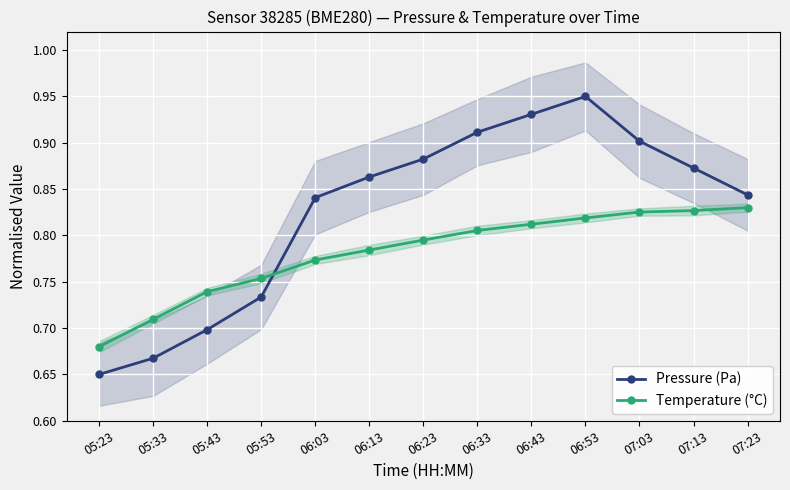

Rank the series by their maximum value, from highest to lowest.

Pressure (Pa), Temperature (°C)